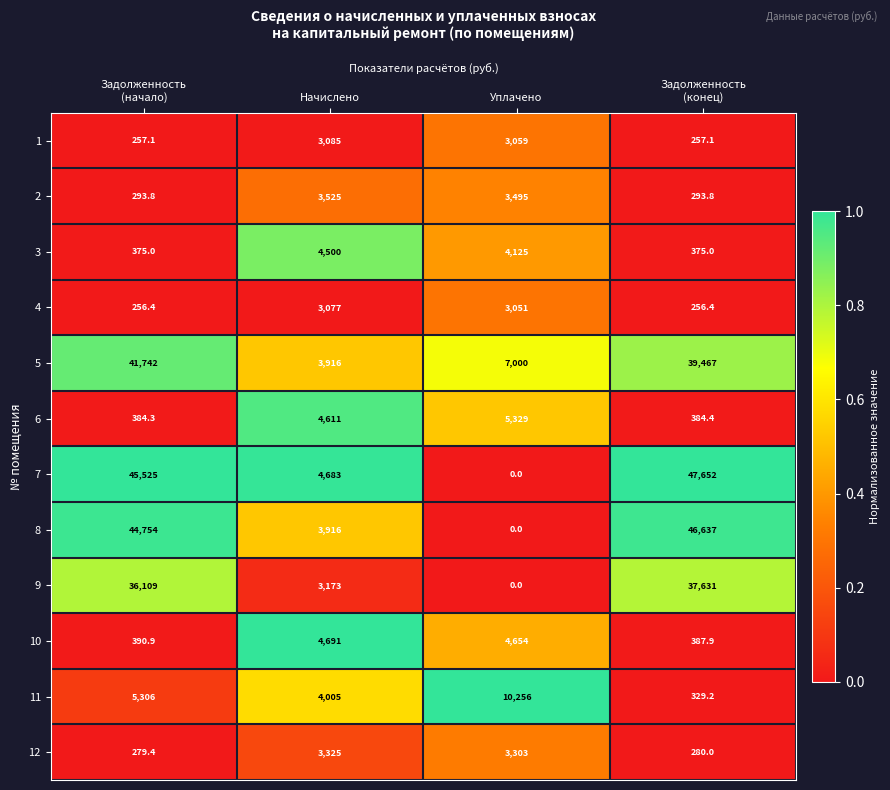

The 8 series shows 5747.0 at Начислено. True or false?

False